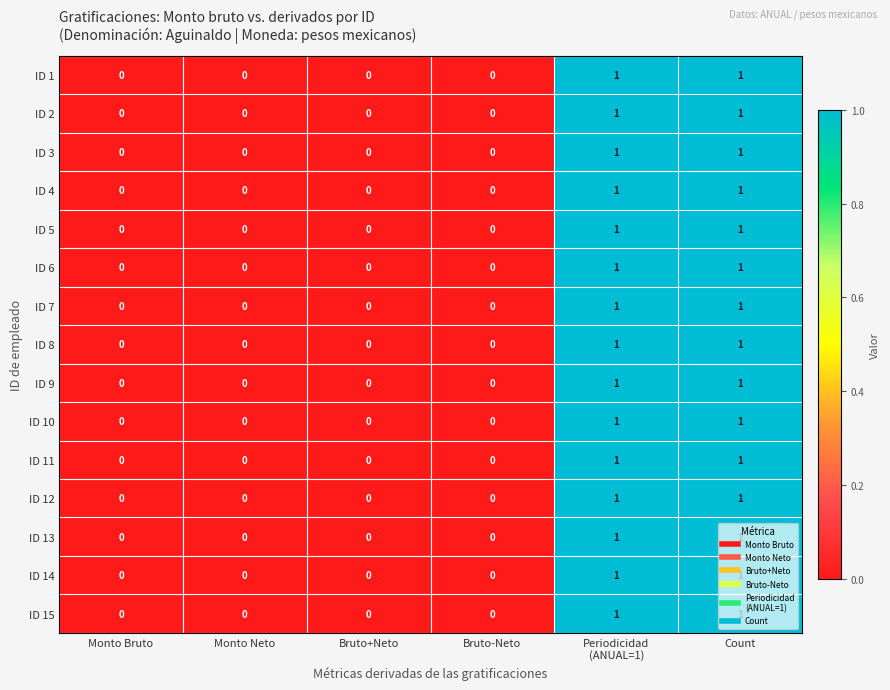

The value of ID 10 at Monto Neto is 1. True or false?

False